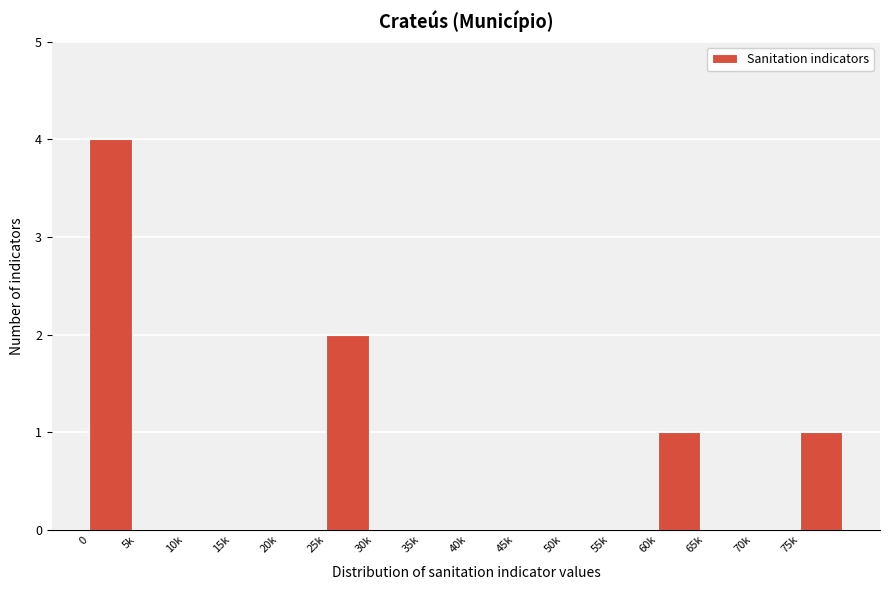

Reading right to left, extract all data points from this chart.

75k=1	70k=0	65k=0	60k=1	55k=0	50k=0	45k=0	40k=0	35k=0	30k=0	25k=2	20k=0	15k=0	10k=0	5k=0	0=4